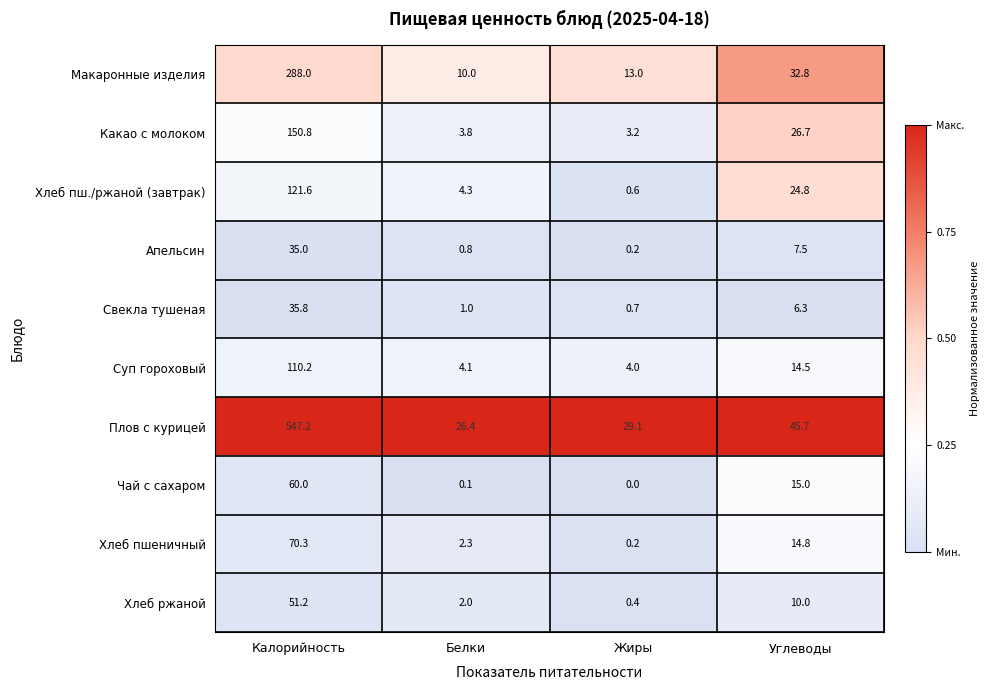

True or false: Макаронные изделия has a value of 21.2 at Жиры.

False